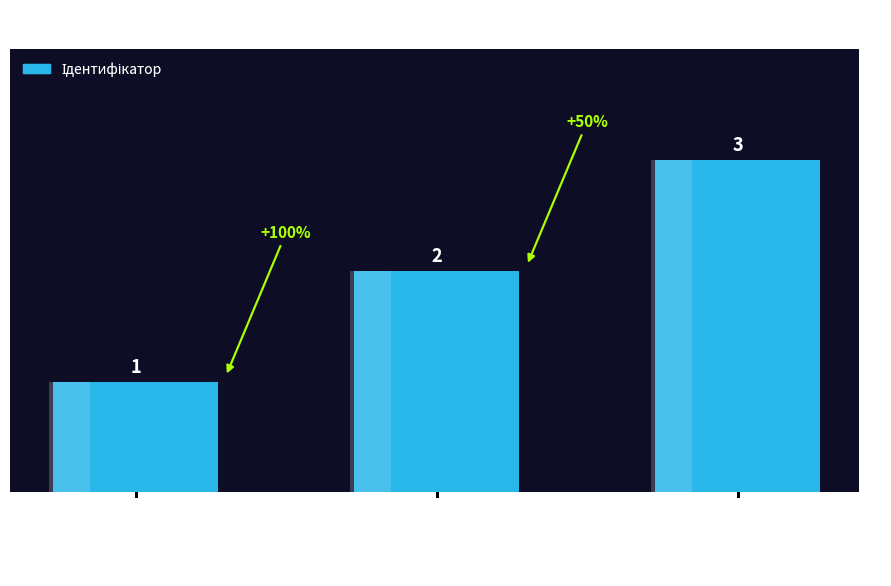

Reading left to right, extract all data points from this chart.

Основне місце роботи=1	Суміщення=2	Сумісництво=3